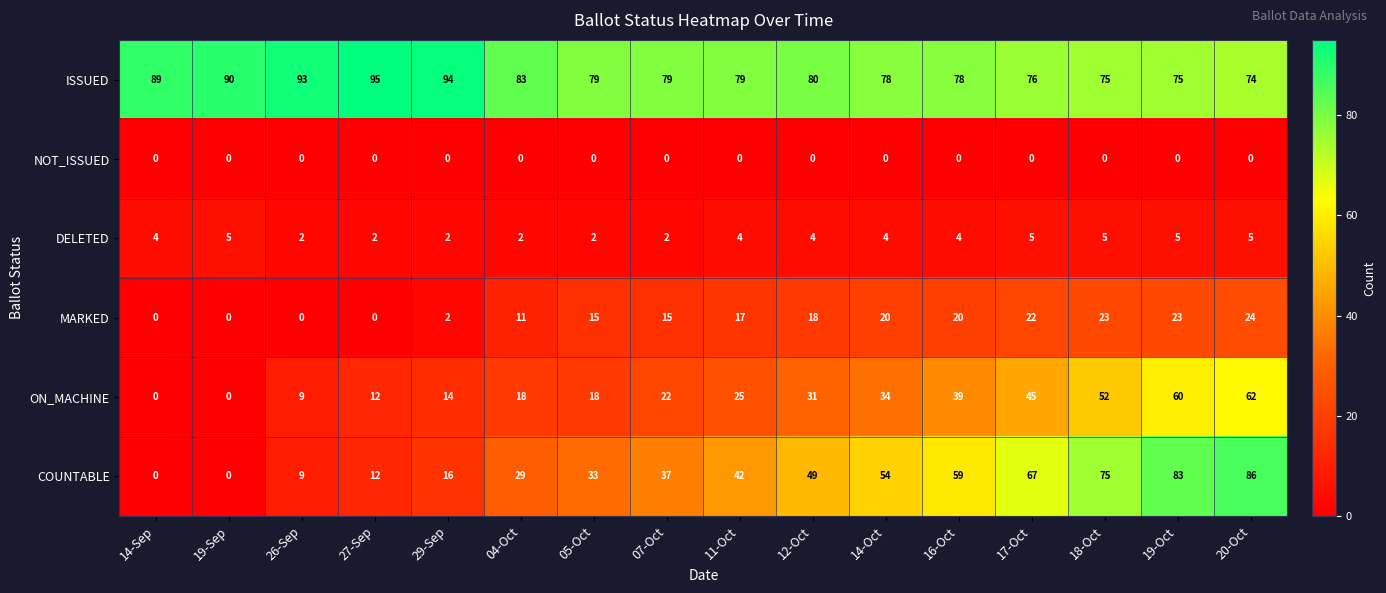

Which series changed the most between 26-Sep and 29-Sep?

COUNTABLE